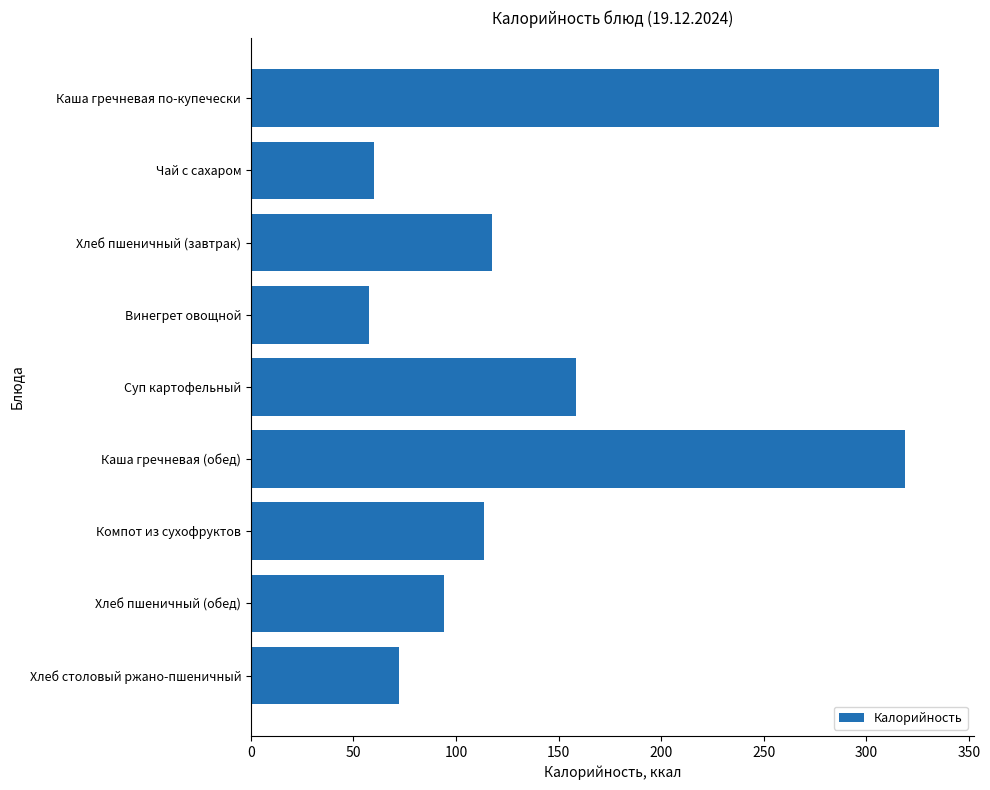

How many data points are above 113?

5